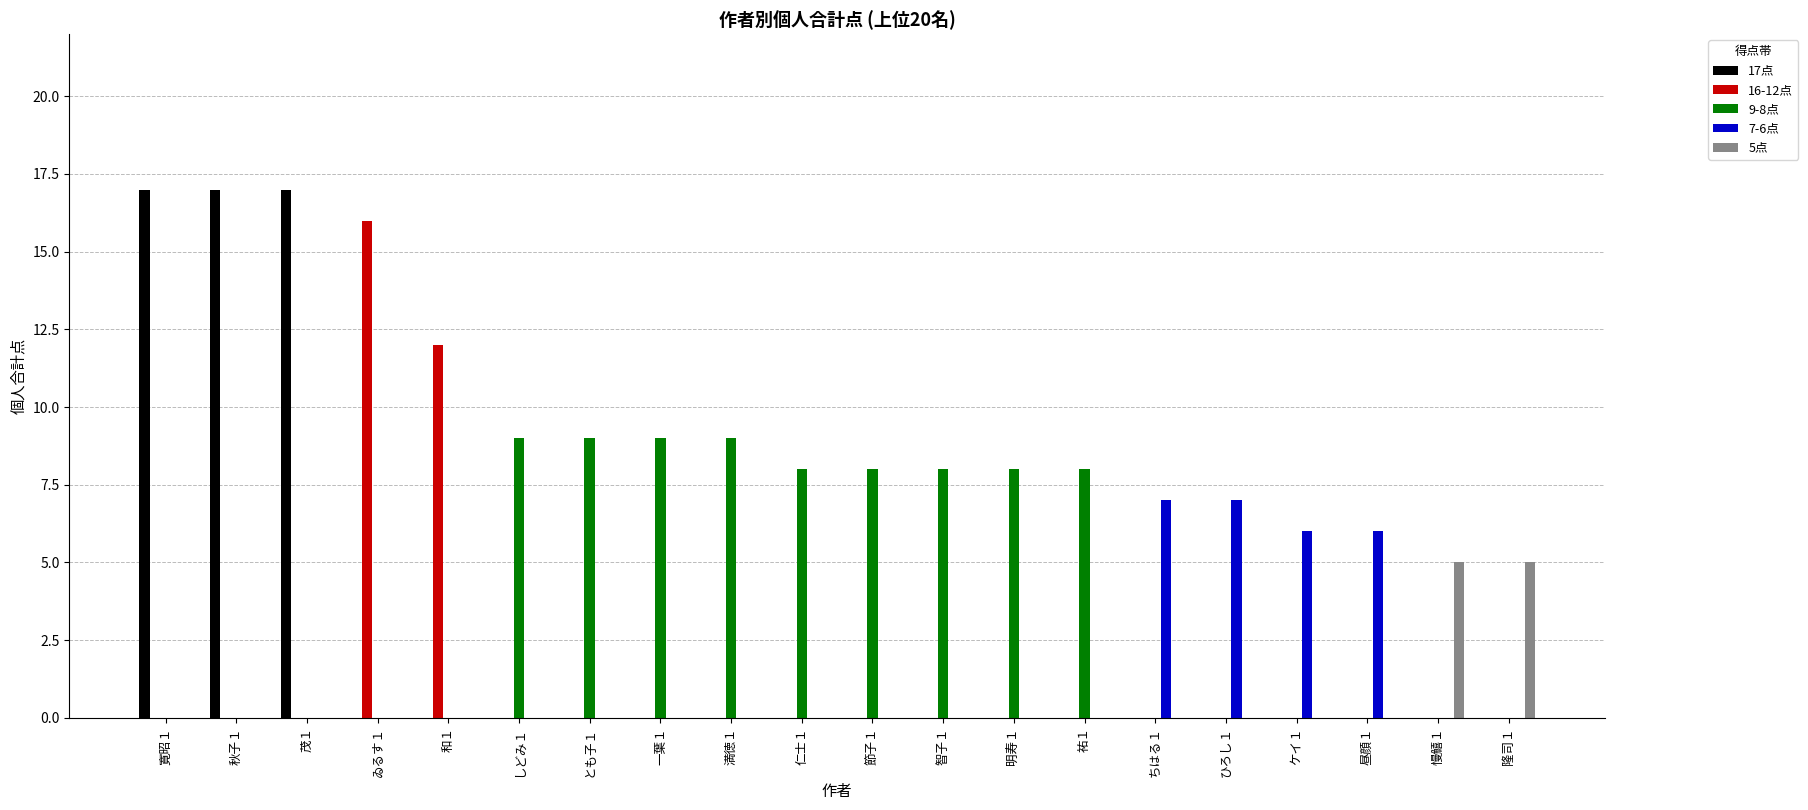

Which series changed the most between 仁士１ and 昼顔１?

9-8点